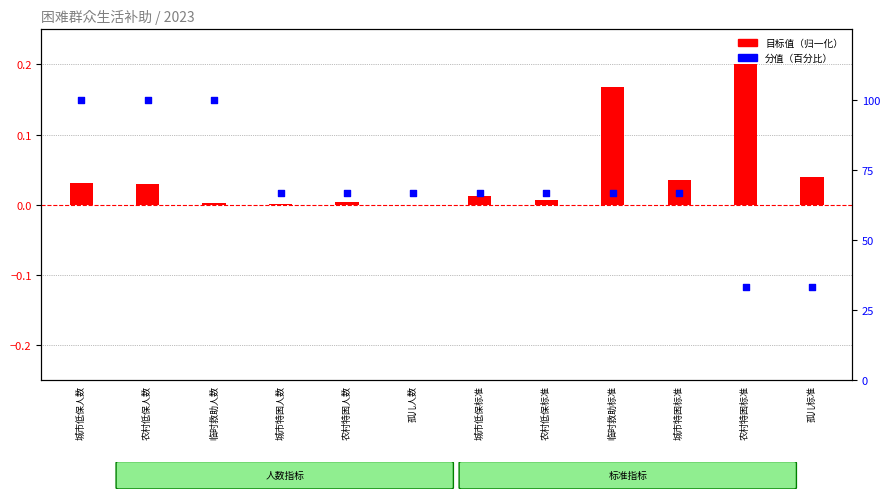

What is the total value across all series at 临时救助标准?

66.8